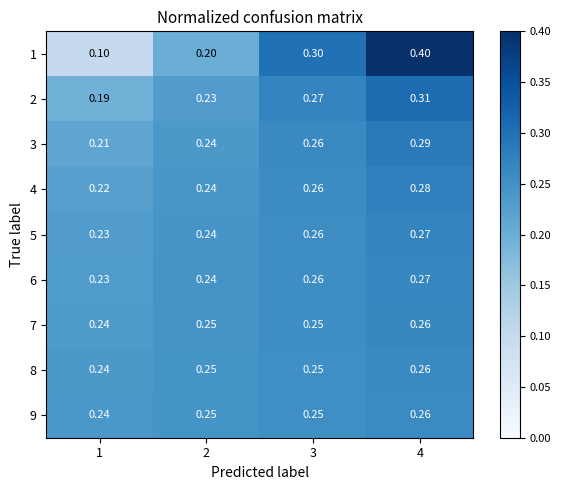

What is the total value across all series at 3?

2.4